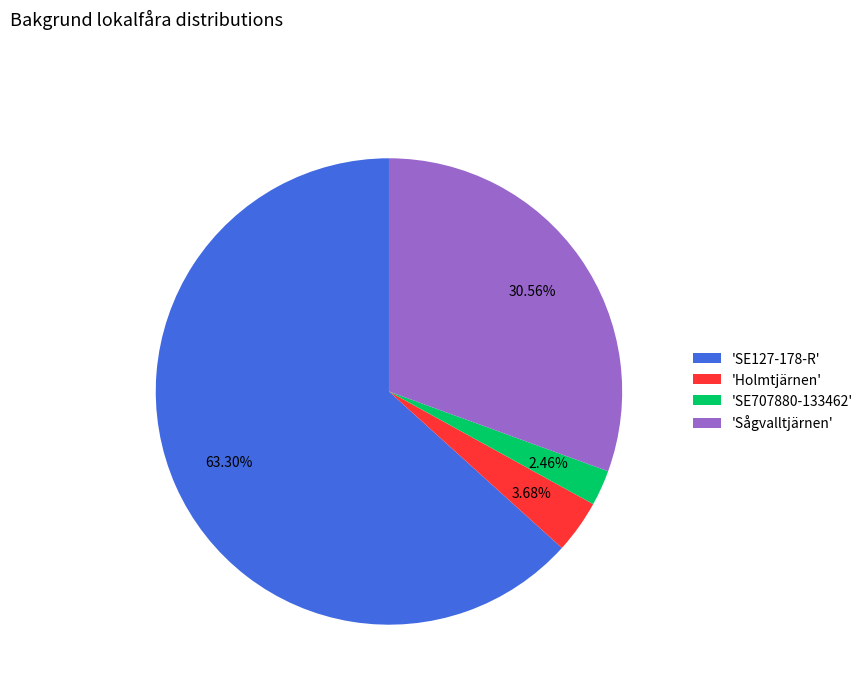

Is there any slice that represents more than half of the pie?

Yes